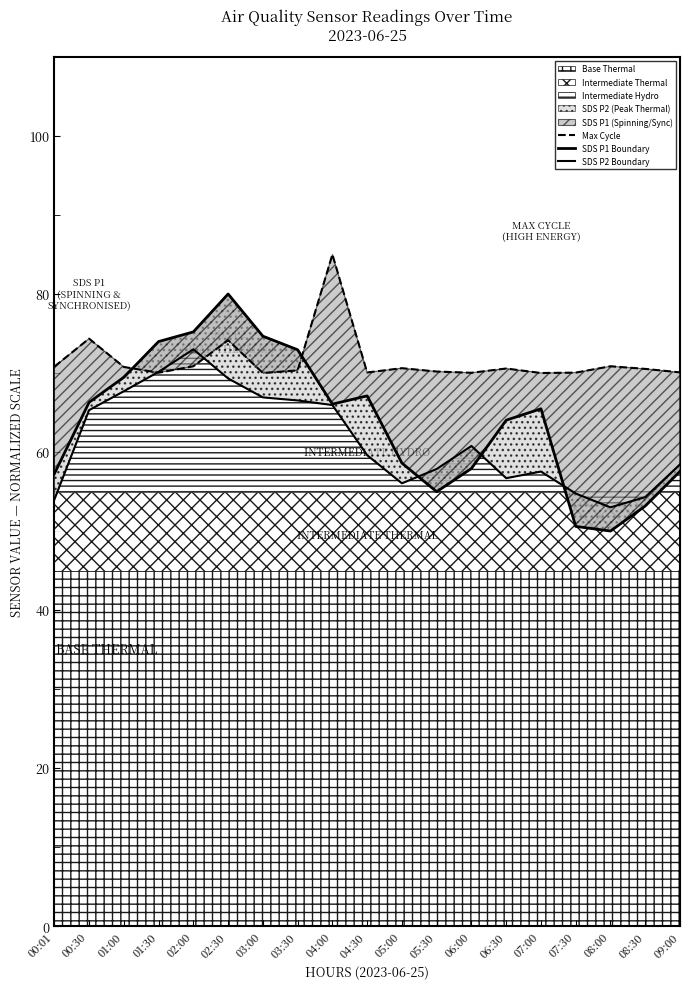

Read the SDS P1 Boundary value at 03:00.

74.7